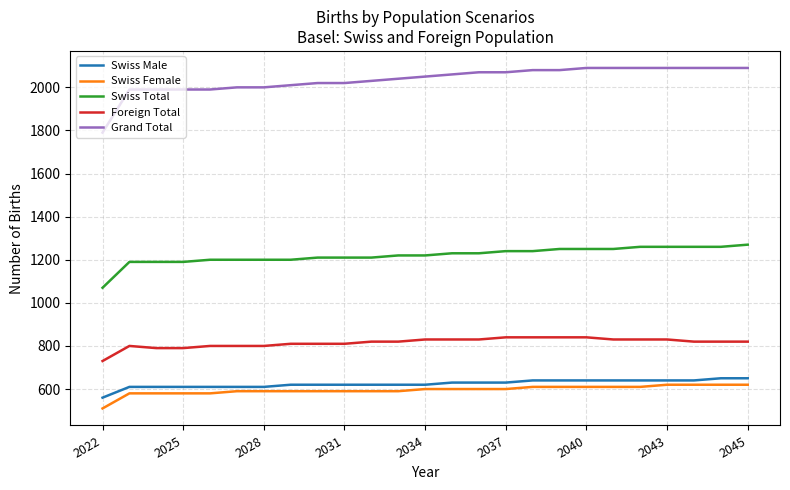

True or false: Swiss Male and Grand Total cross at least once.

False